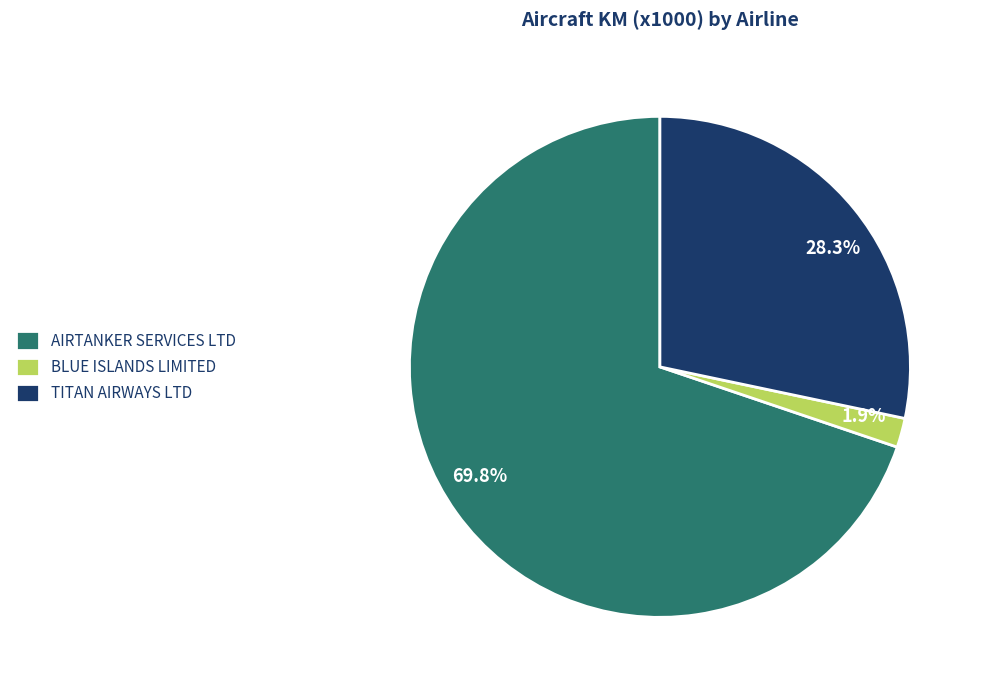

The TITAN AIRWAYS LTD slice represents 28% of the pie. True or false?

True